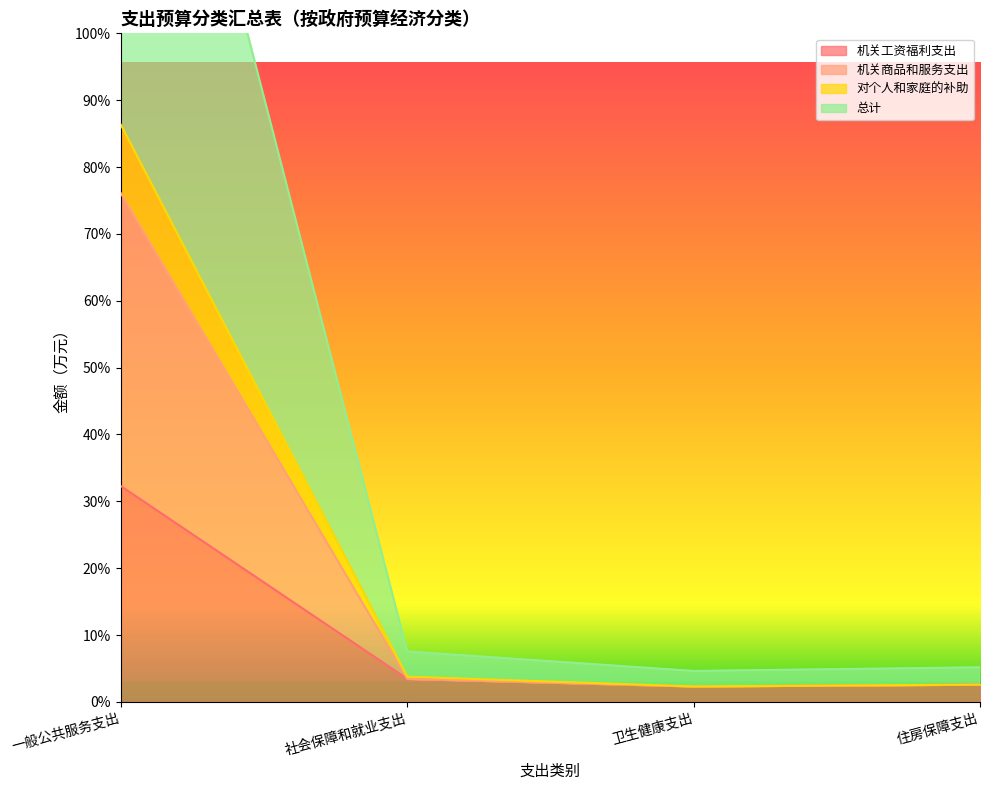

Where does the 对个人和家庭的补助 series first go above 179?

一般公共服务支出